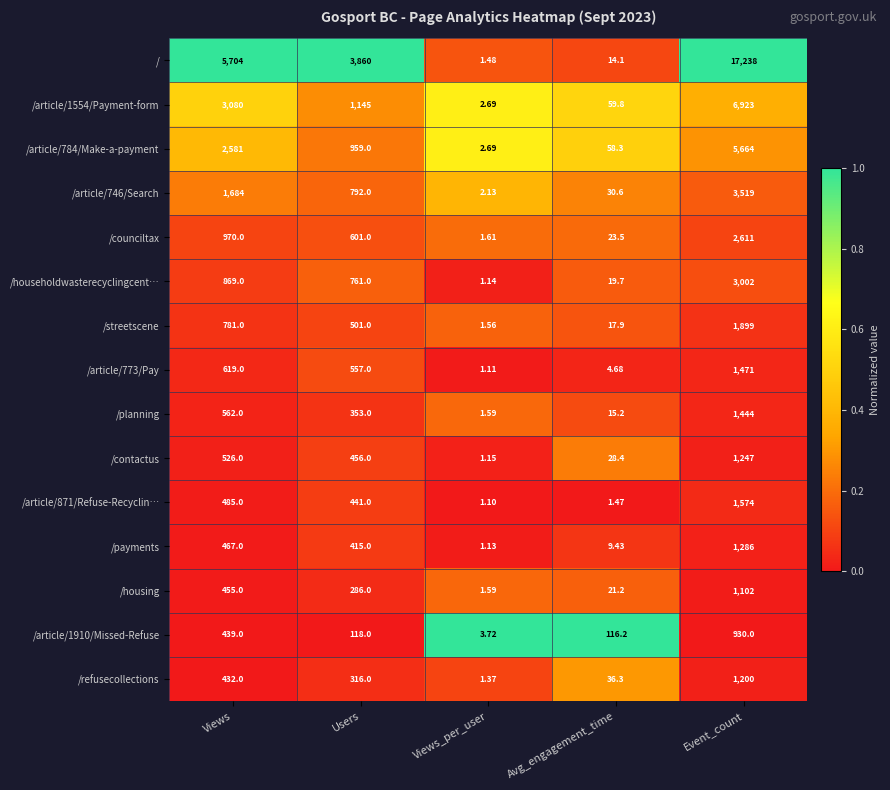

Which series has the largest range (max minus min)?

/